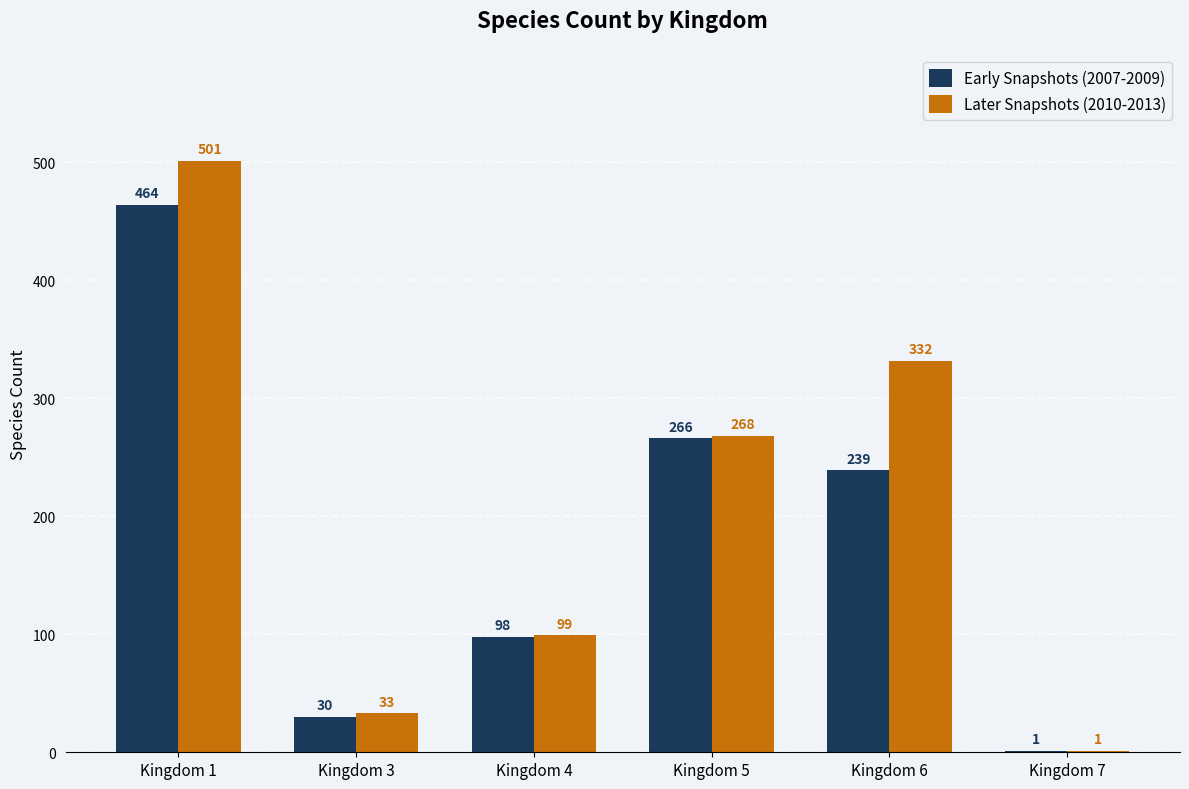

What value does the Later Snapshots (2010-2013) series have at Kingdom 7?

1